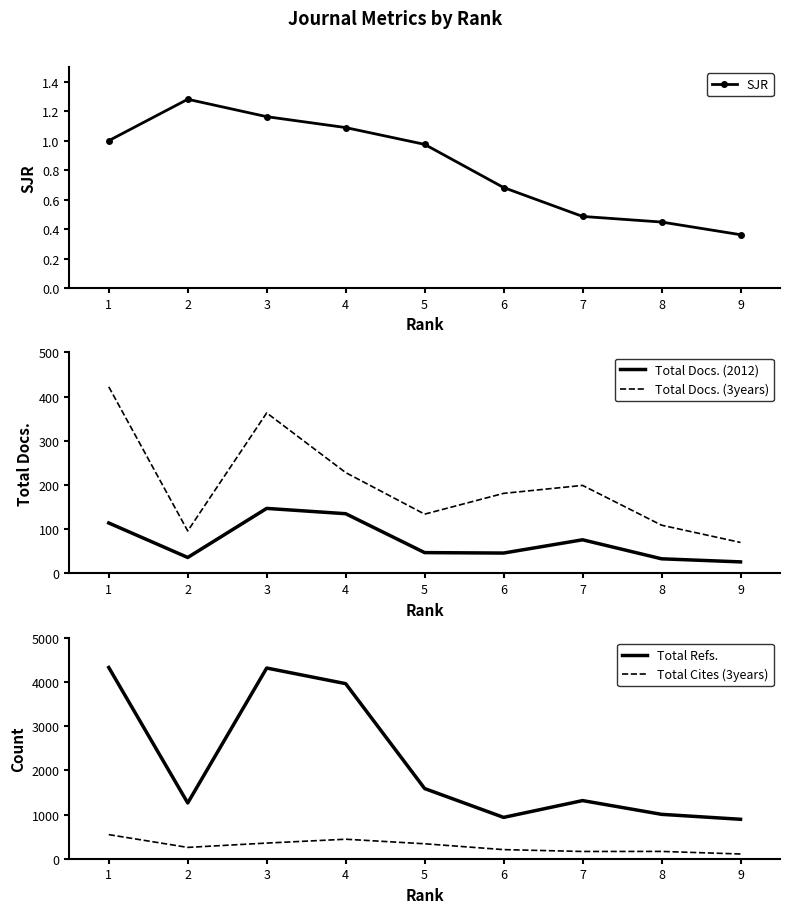

What is the maximum value shown in the chart?

4326.0